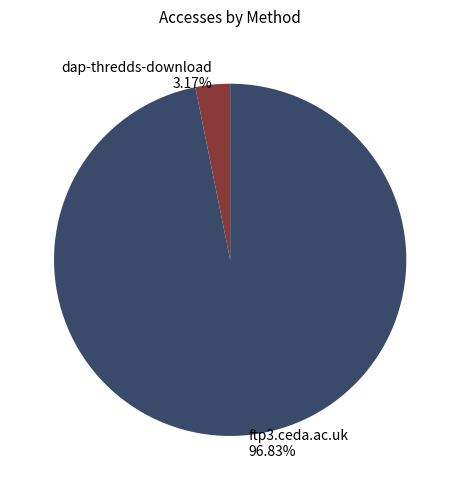

Combined, do dap-thredds-download and ftp3.ceda.ac.uk account for over 50%?

Yes